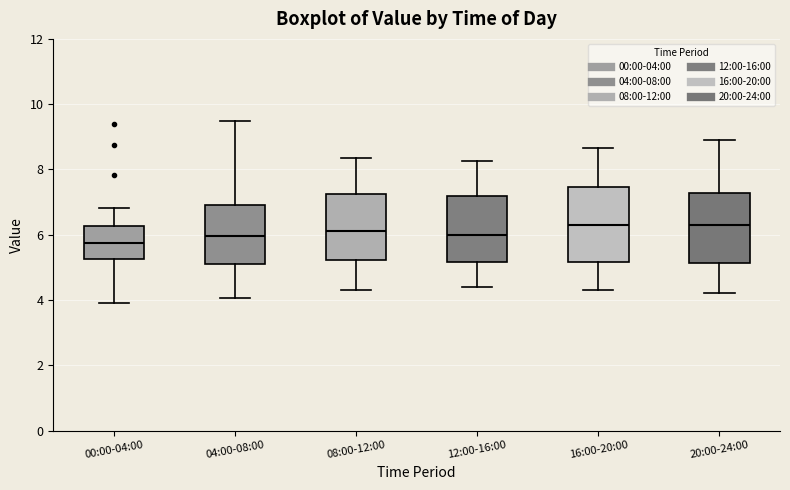

Where does the median line of the box for 12:00-16:00 sit on the y-axis? The values are not printed on the chart, so give them approximately, as read against the axis.

6.0